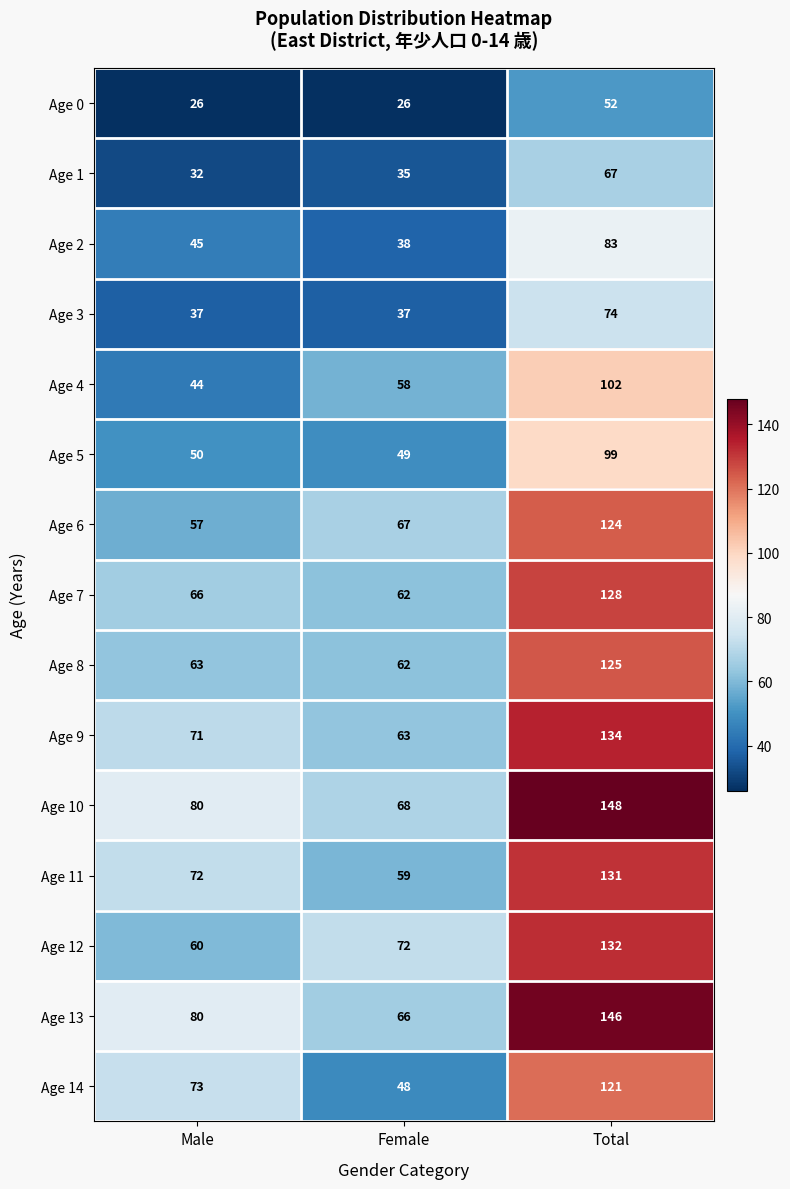

At which label is Age 2 closest to 60?

Male